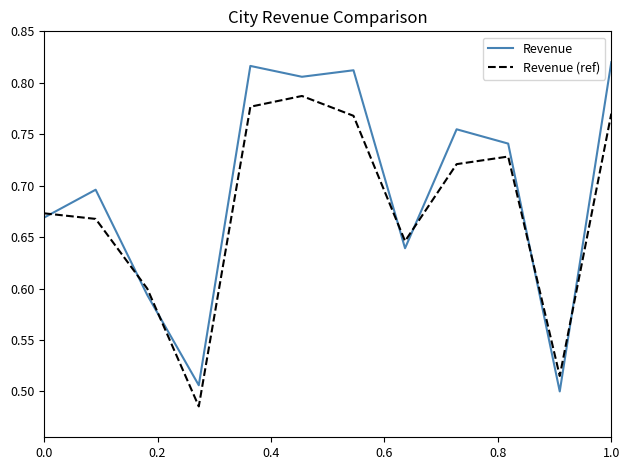

After their last crossing, which series has the higher values: Revenue or Revenue (ref)?

Revenue